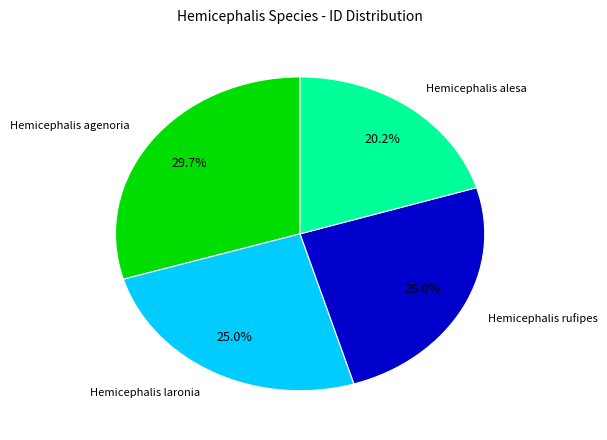

To the nearest percent, what is the difference between the Hemicephalis agenoria and Hemicephalis laronia slice percentages?

5%